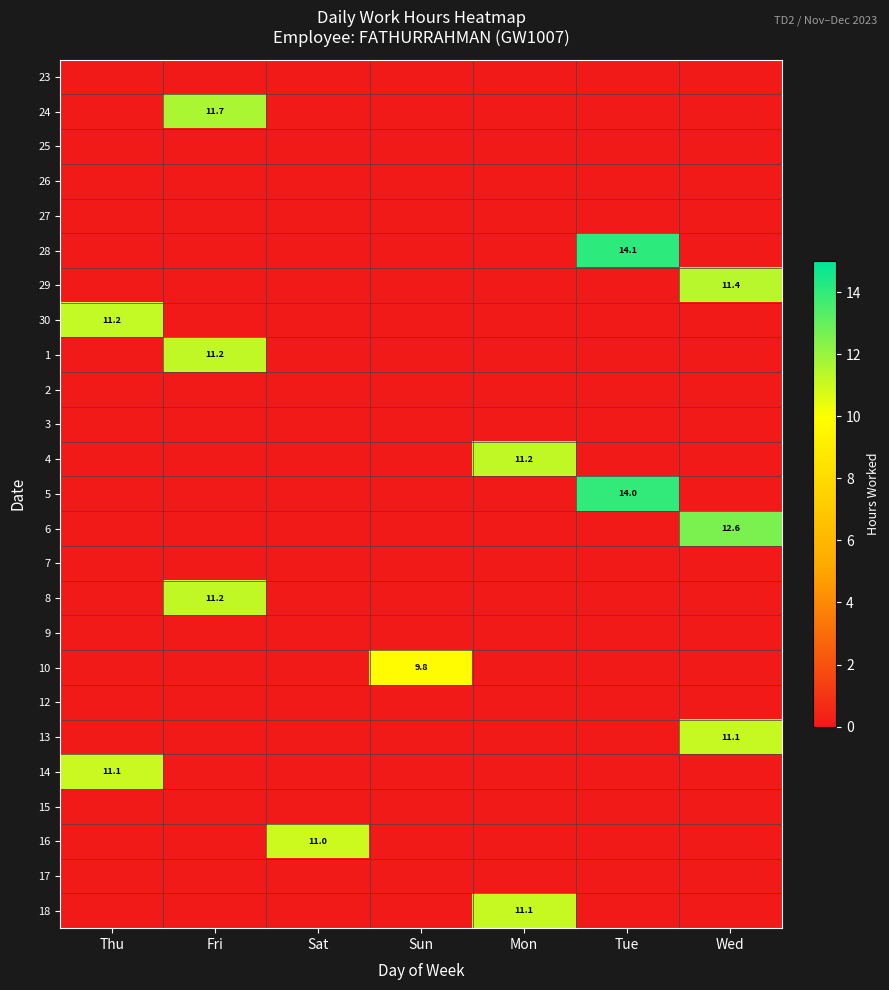

The 16 series shows 7.4 at Tue. True or false?

False